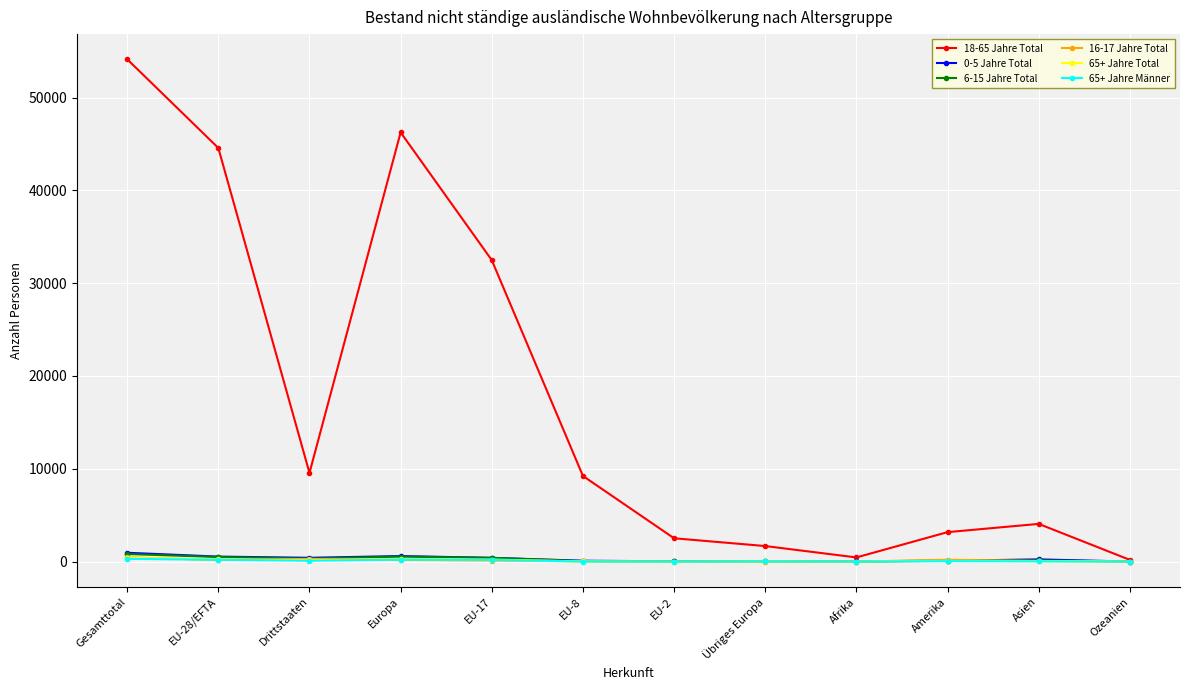

The value of 18-65 Jahre Total at Gesamttotal is 84592. True or false?

False